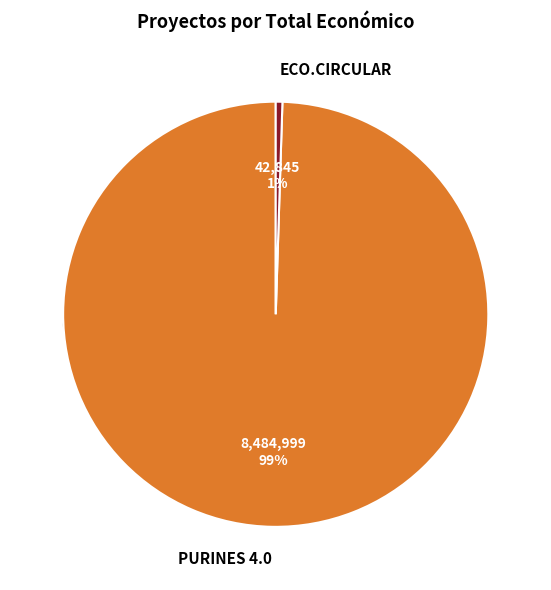

Which category has the biggest portion of the pie?

PURINES 4.0